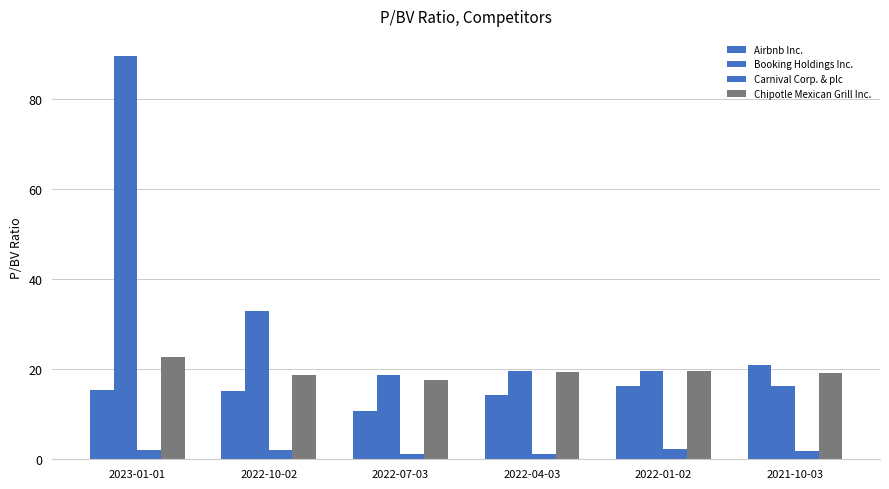

How many bars are there in each group?

4